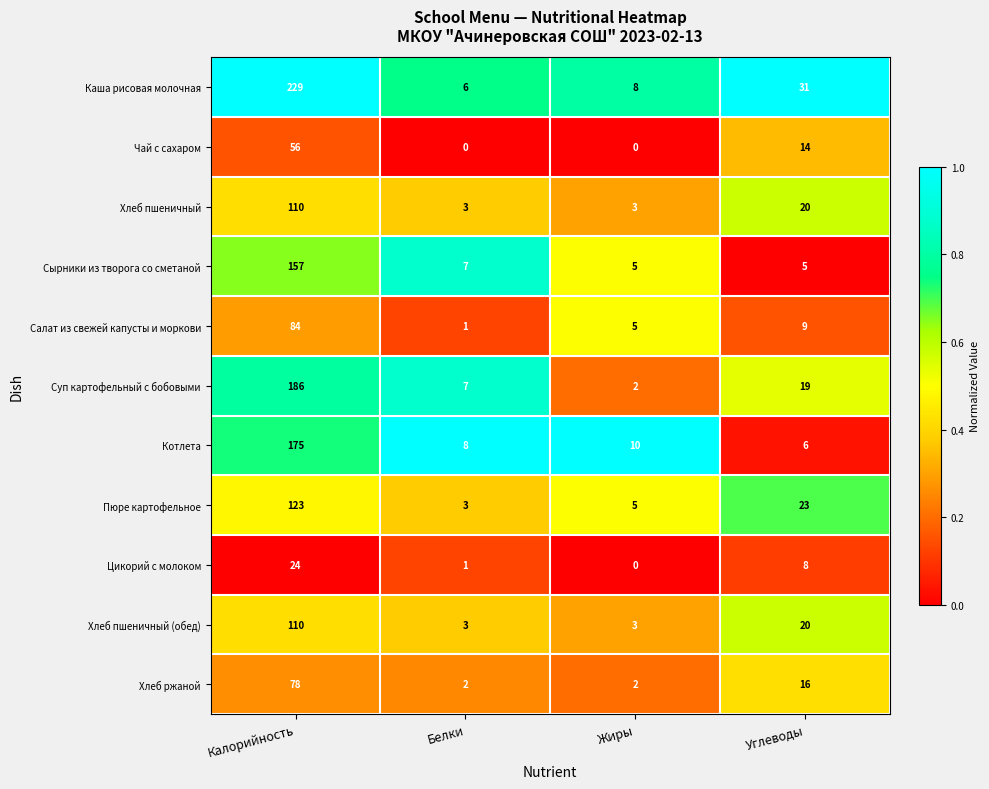

What value does the Котлета series have at Калорийность, to the nearest 10?

180